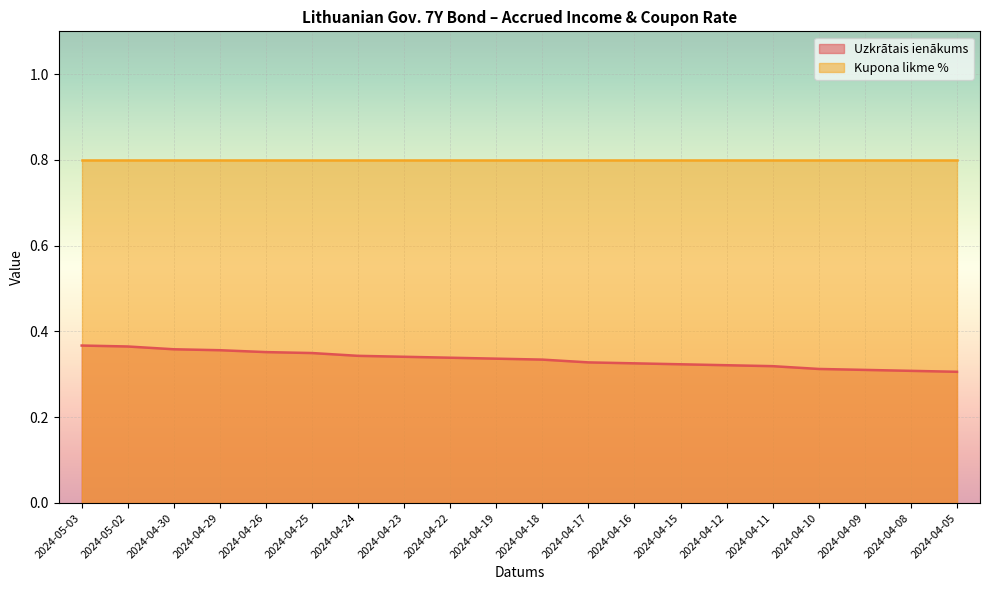

What is the value of the 1st point from the left?

0.4